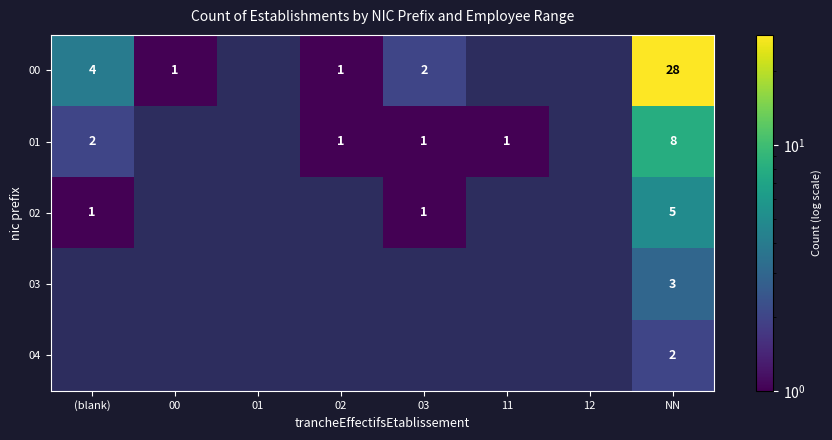

At which category is the sum across all series the highest?

NN